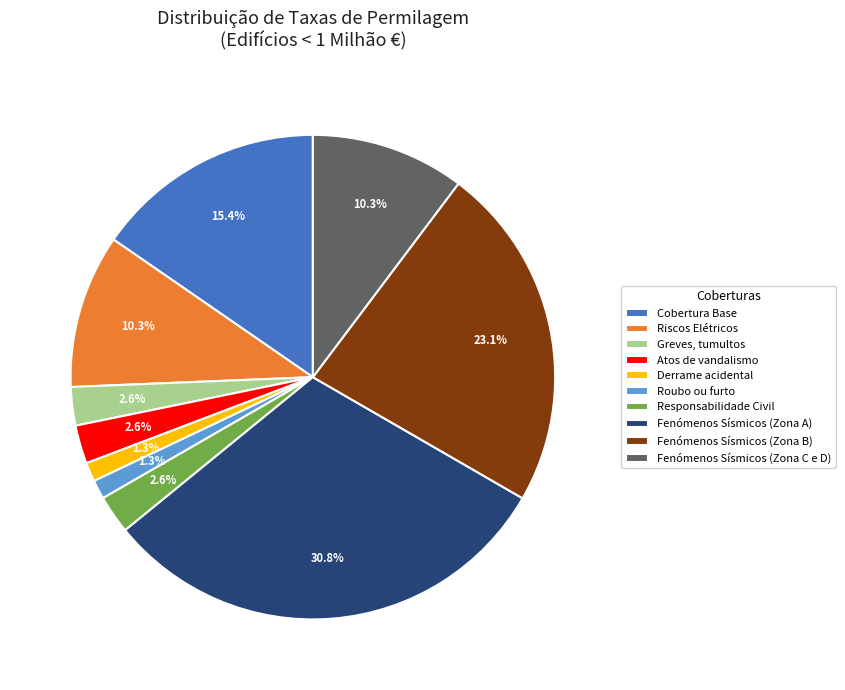

The Responsabilidade Civil slice represents 3% of the pie. True or false?

True